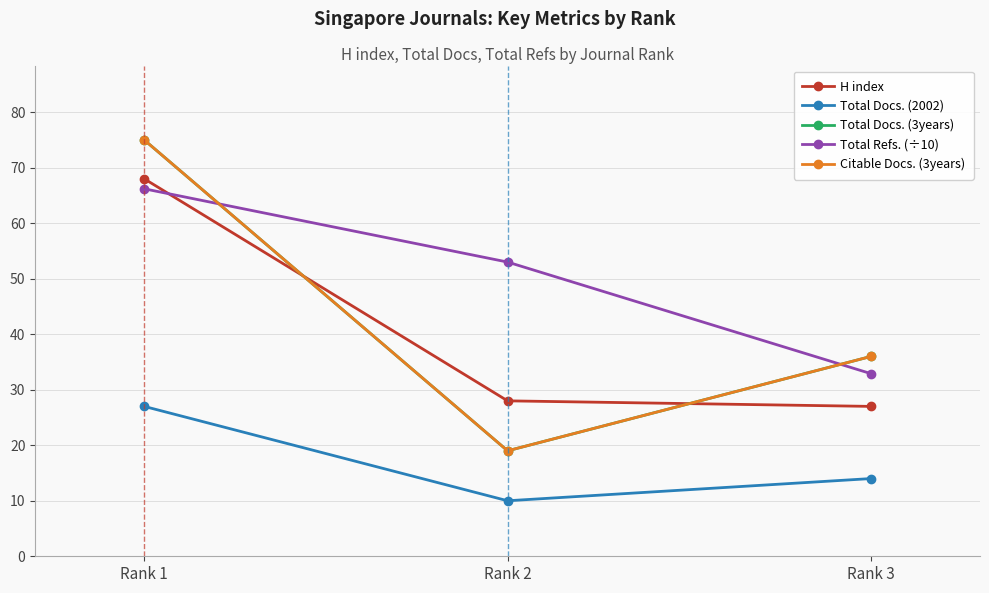

The value of Total Docs. (2002) at Rank 3 is 3.3. True or false?

False